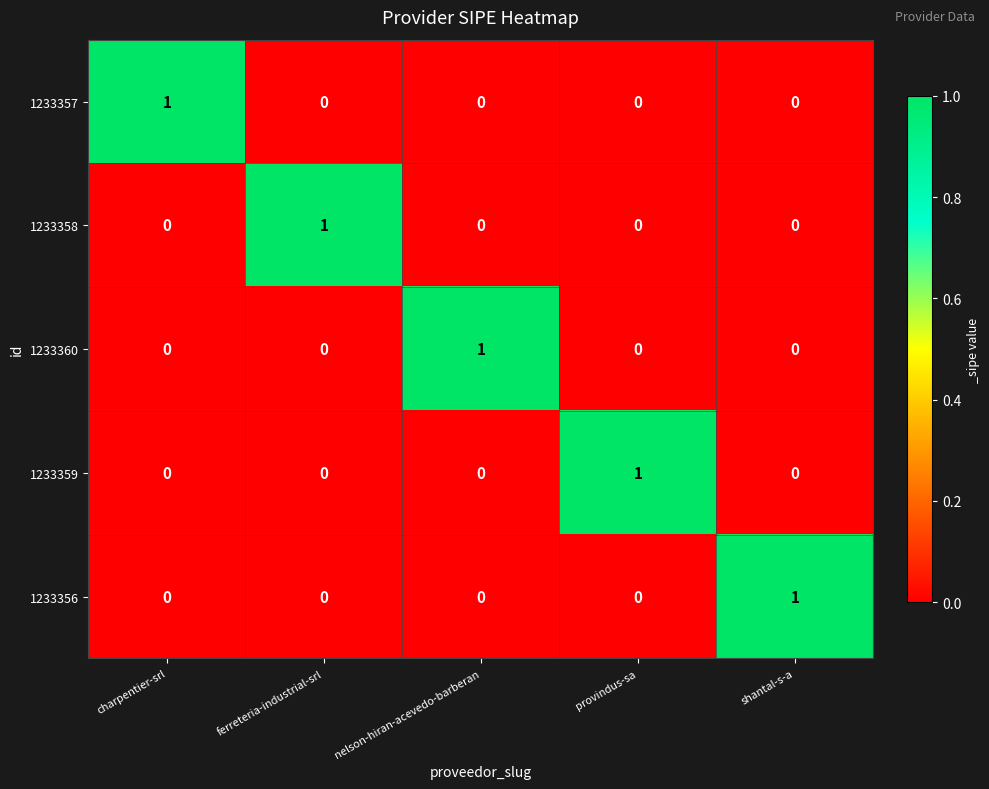

What is the total value across all series at provindus-sa?

1